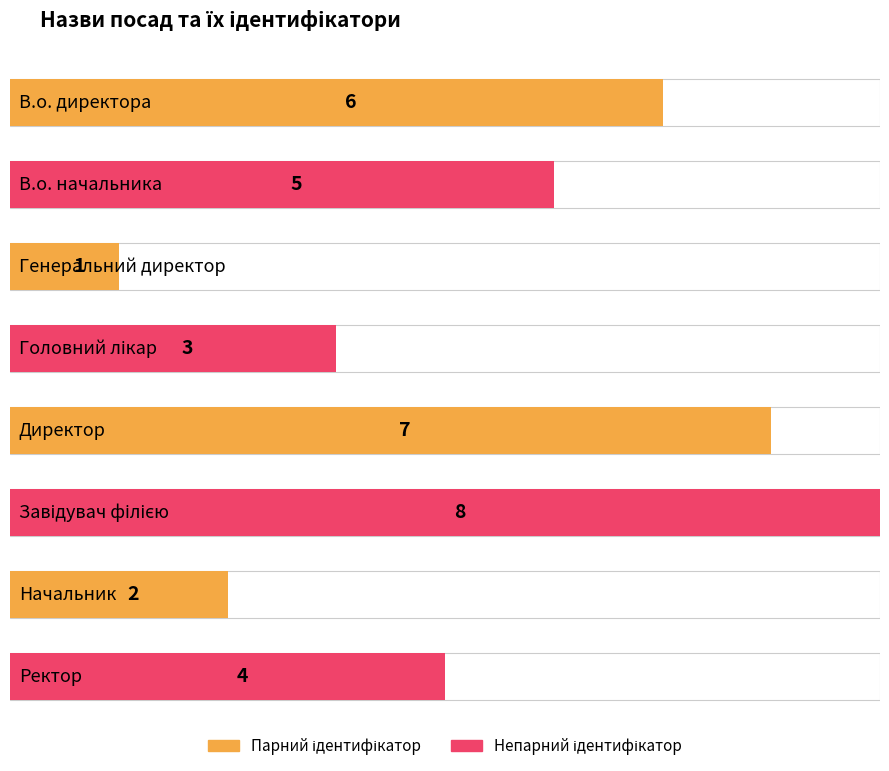

What is the label of the 5th bar from the left?

Директор